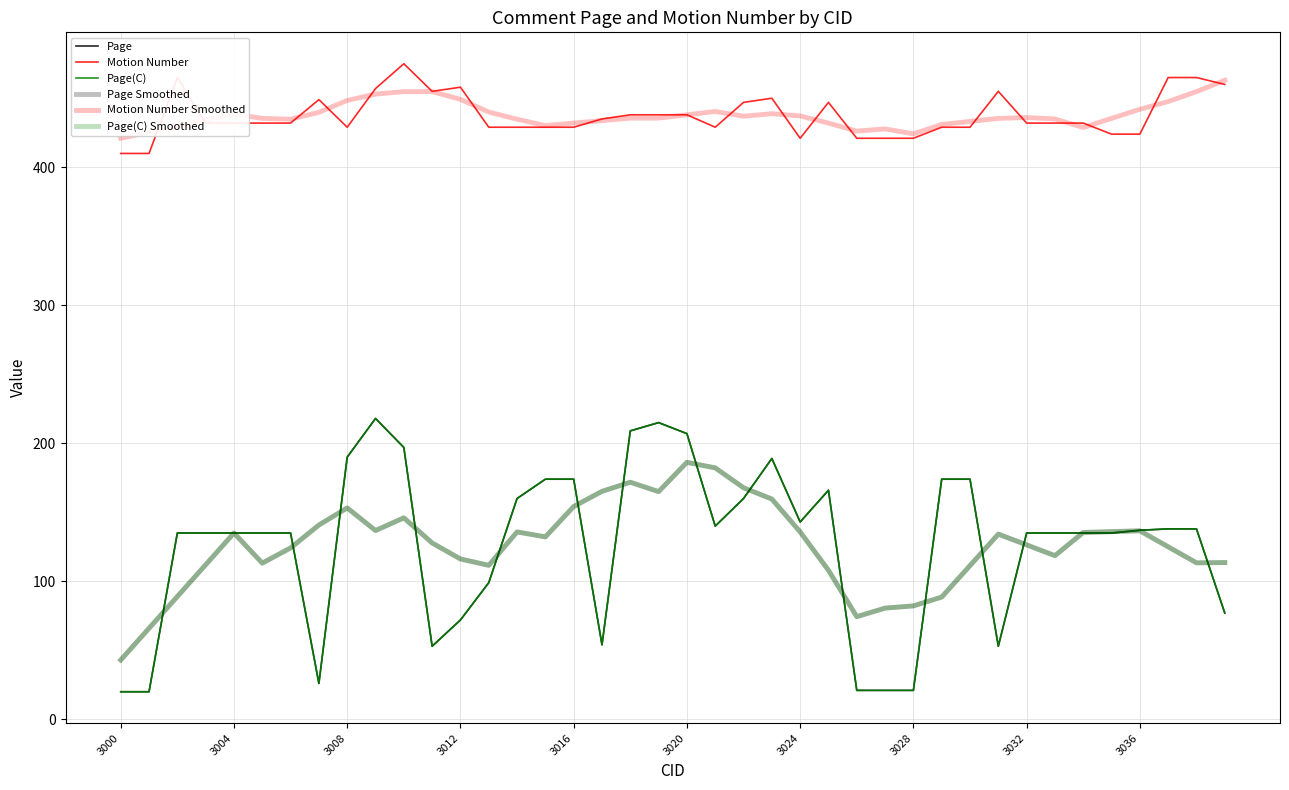

Which category has the lowest value in the Motion Number series?

3000